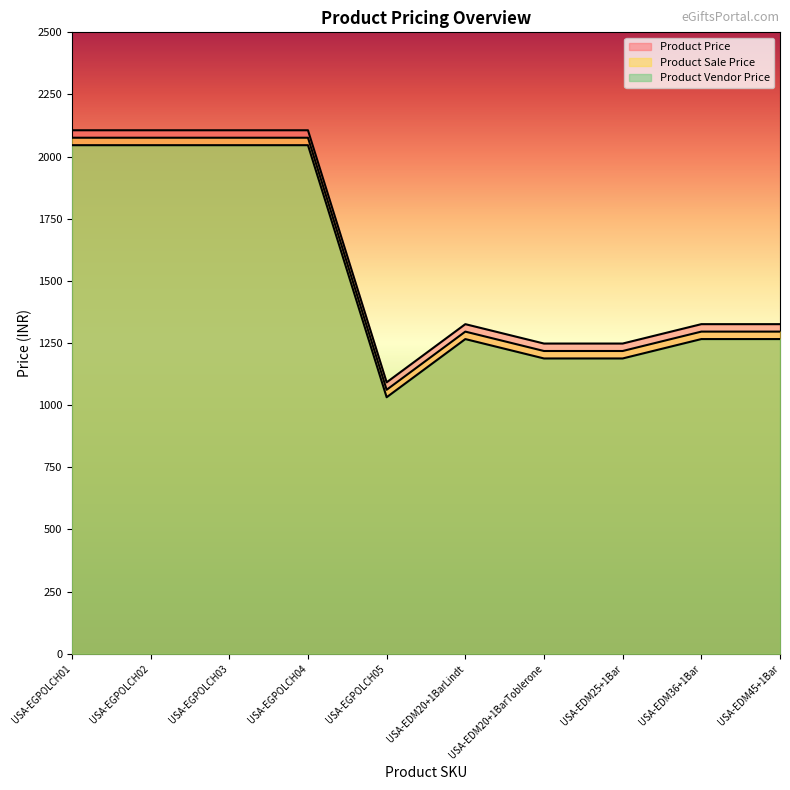

How many lines are shown in the chart?

3